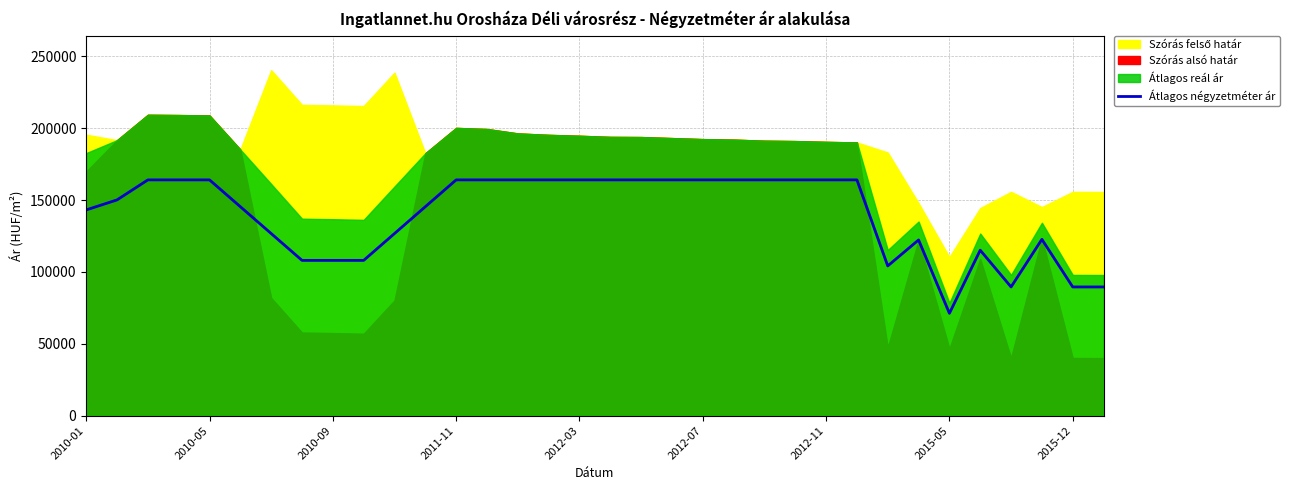

The value at 2015-05 is 141862. True or false?

False